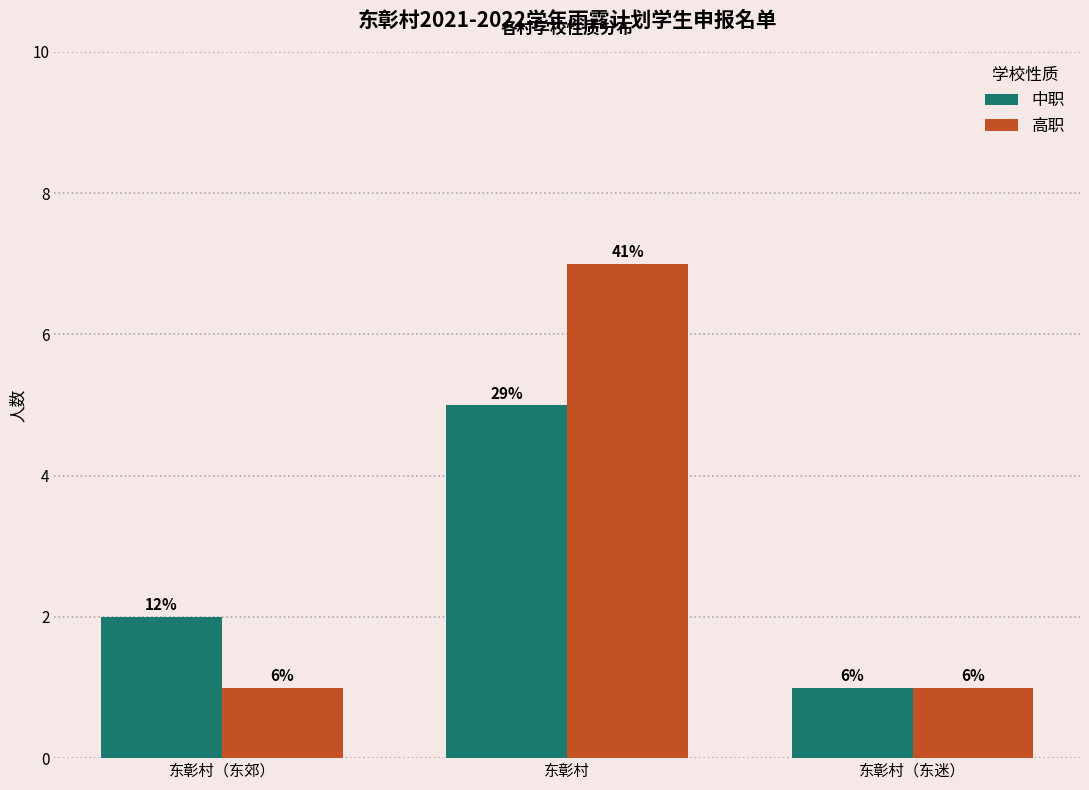

True or false: 中职 has a value of 5 at 东彰村.

True